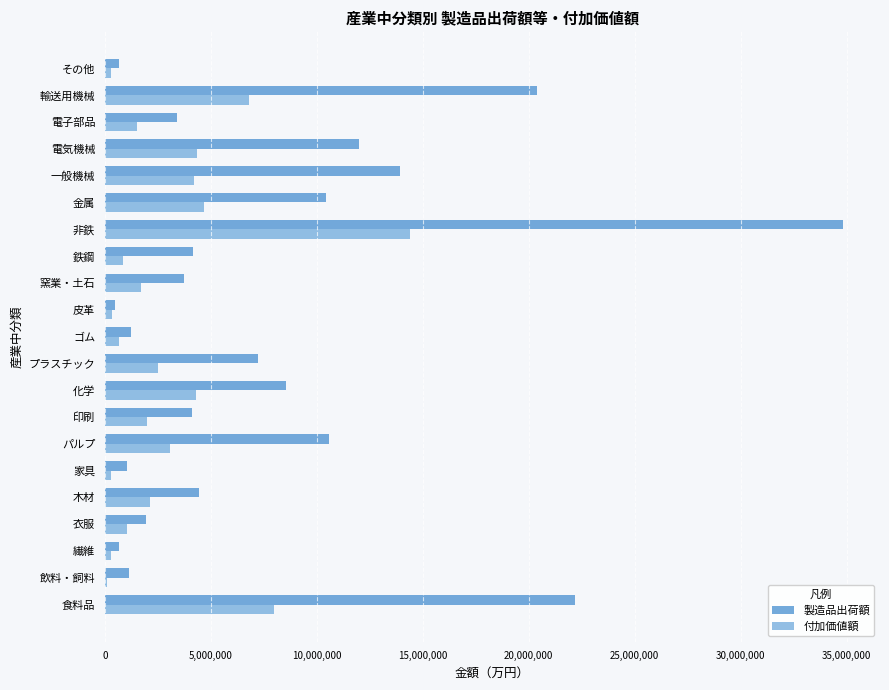

What is the greatest value displayed?

34834374